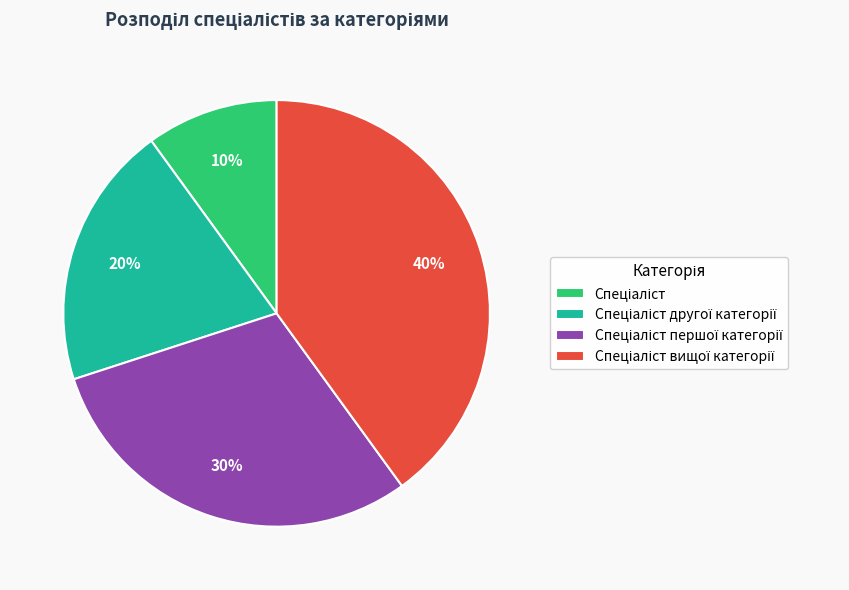

To the nearest percent, what is the difference between the largest and smallest slice percentages?

30%